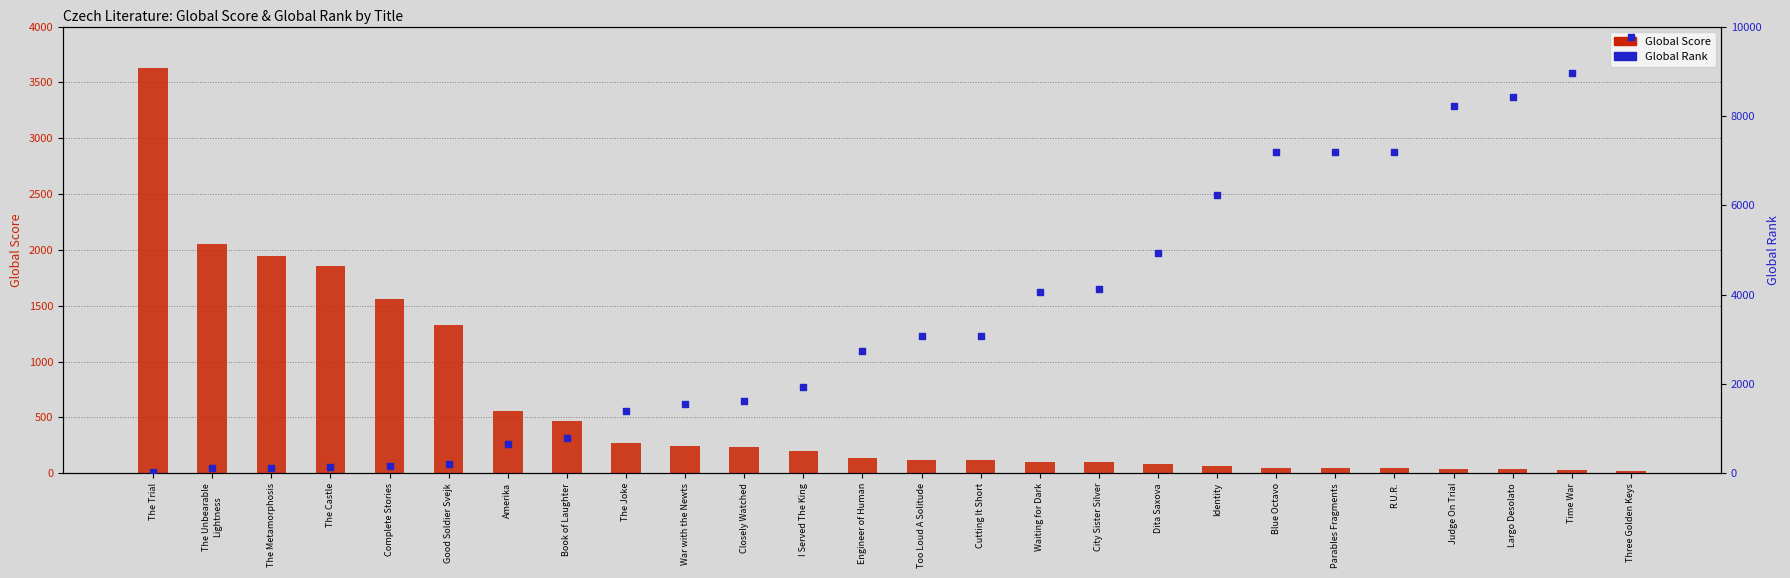

At how many categories does at least one series exceed 8852?

2